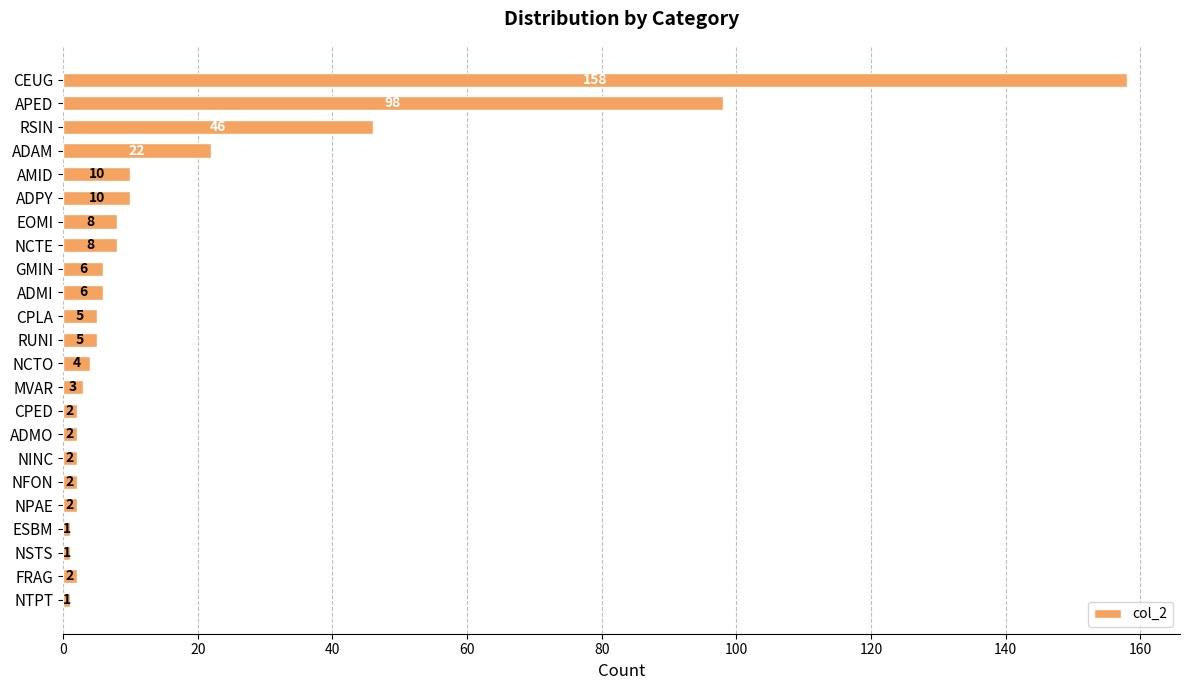

What is the sum of all values?

404